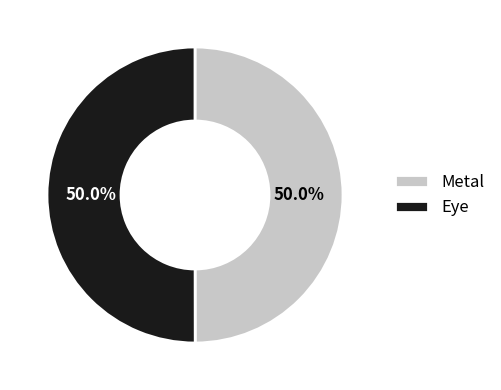

Combined, what portion of the pie is Metal and Eye?

100.0%